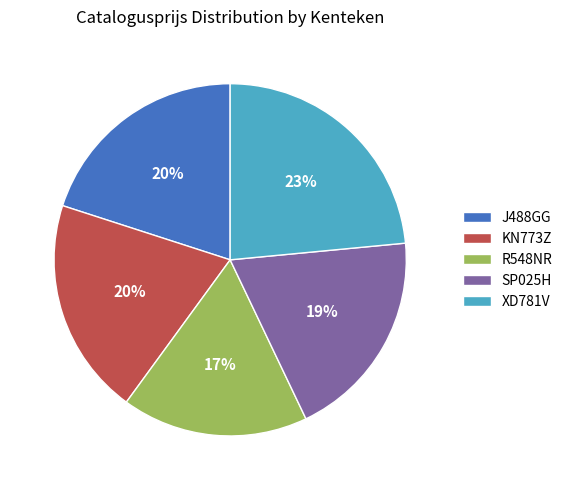

To the nearest percent, what is the difference between the XD781V and R548NR slice percentages?

6%